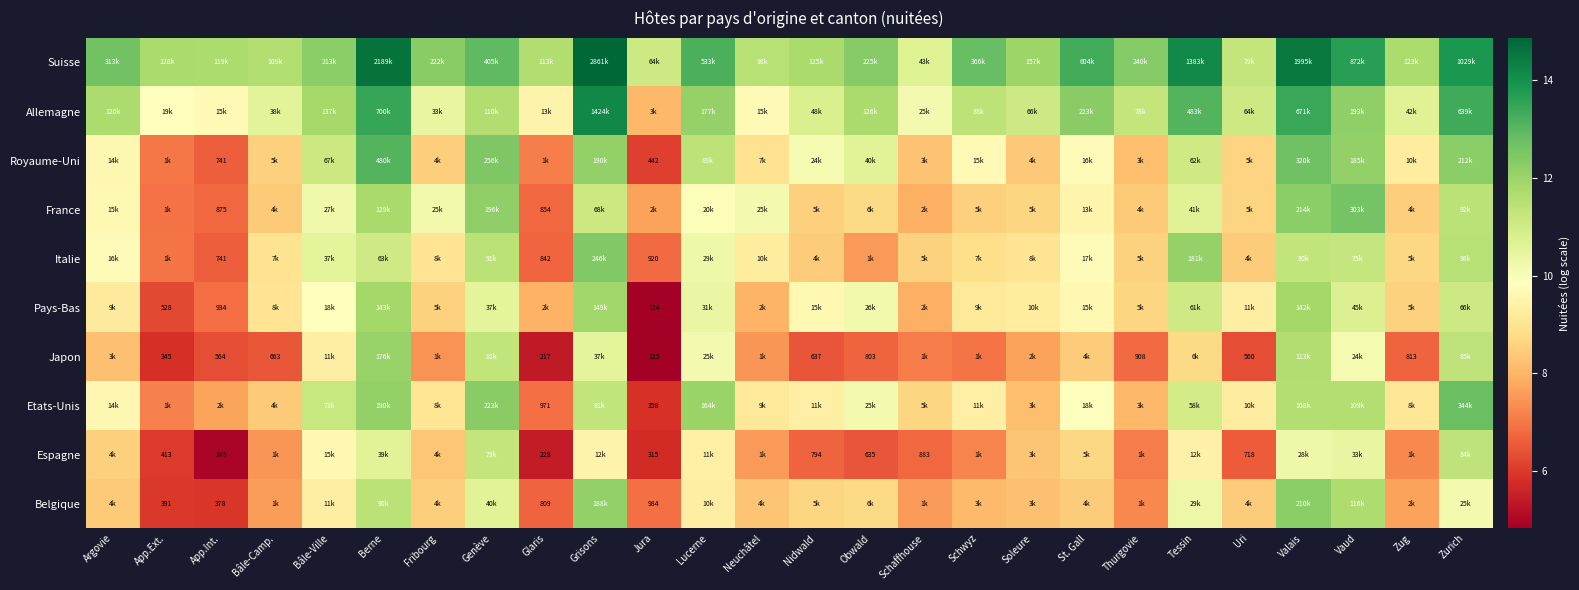

Rank the series by their maximum value, from lowest to highest.

Espagne, Pays-Bas, Japon, Belgique, Italie, France, Etats-Unis, Royaume-Uni, Allemagne, Suisse